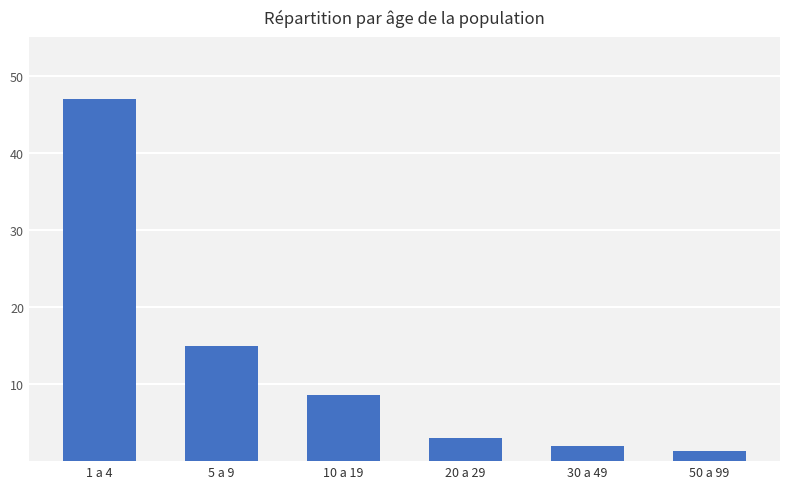

Approximately how many times larger is the value at 10 a 19 compared to 1 a 4?

0.2